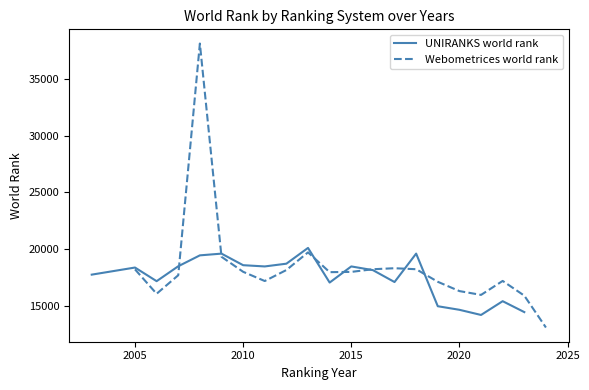

What is the minimum value for UNIRANKS world rank?

14168